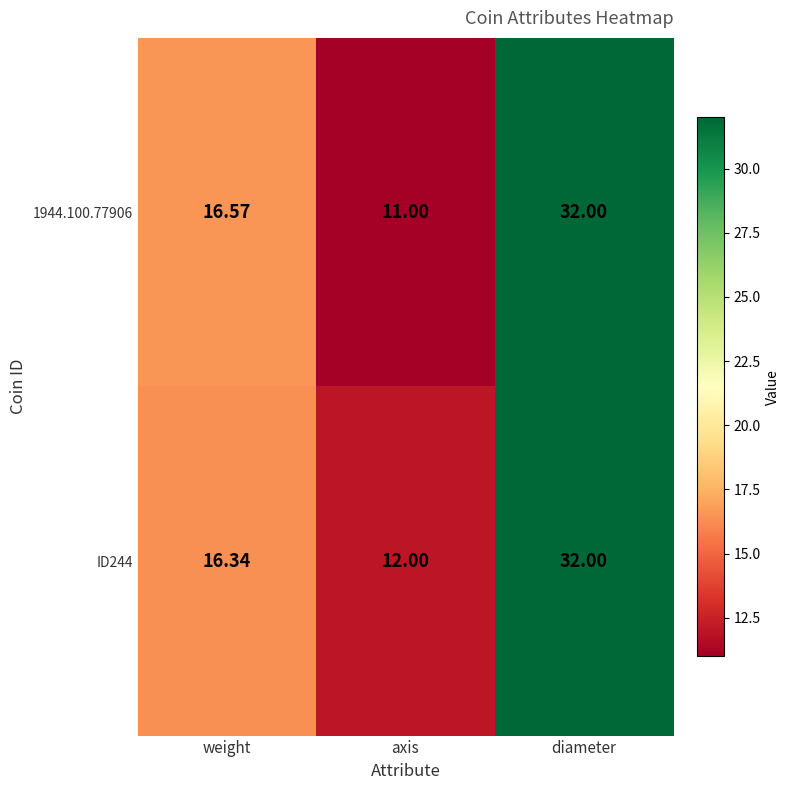

Is the value of ID244 at diameter greater than the value of 1944.100.77906 at weight?

Yes